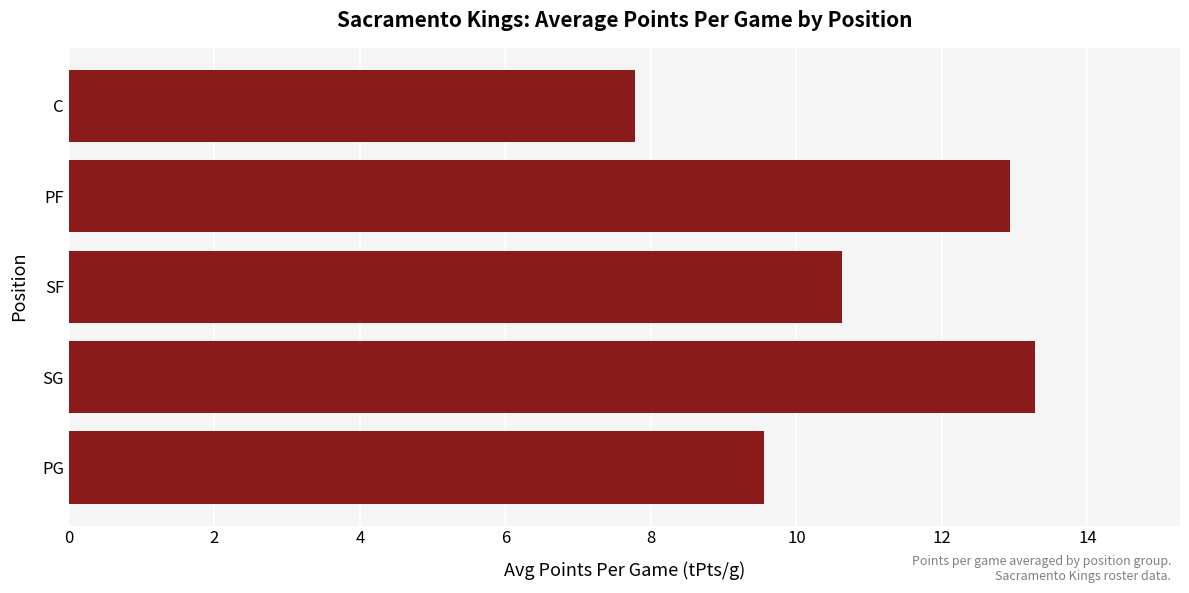

List the labels in order of value, largest first.

SG, PF, SF, PG, C